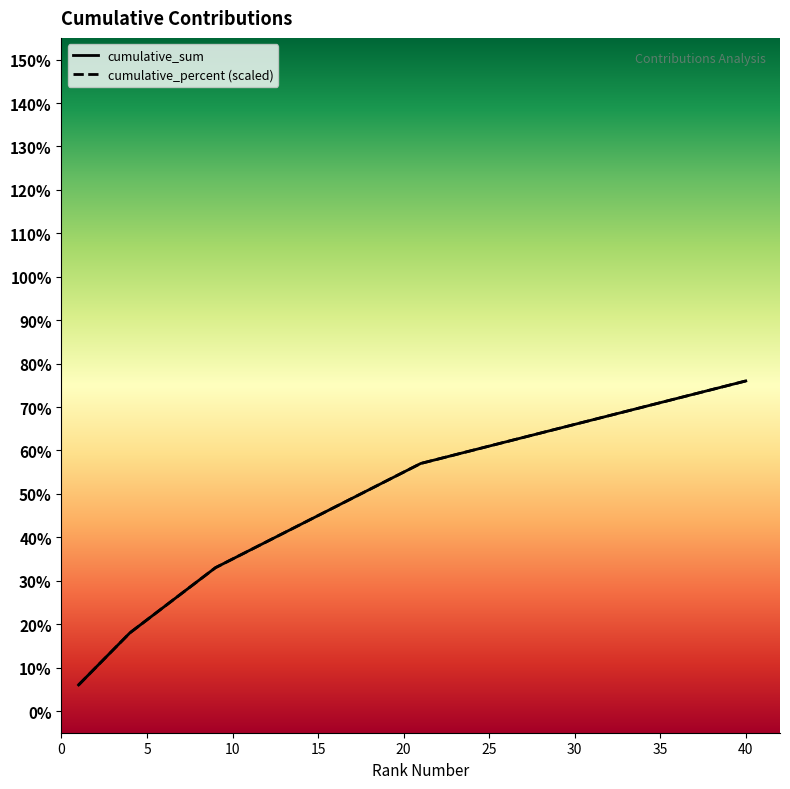

Is the value of cumulative_percent at 21 greater than the value of cumulative_sum at 20?

Yes